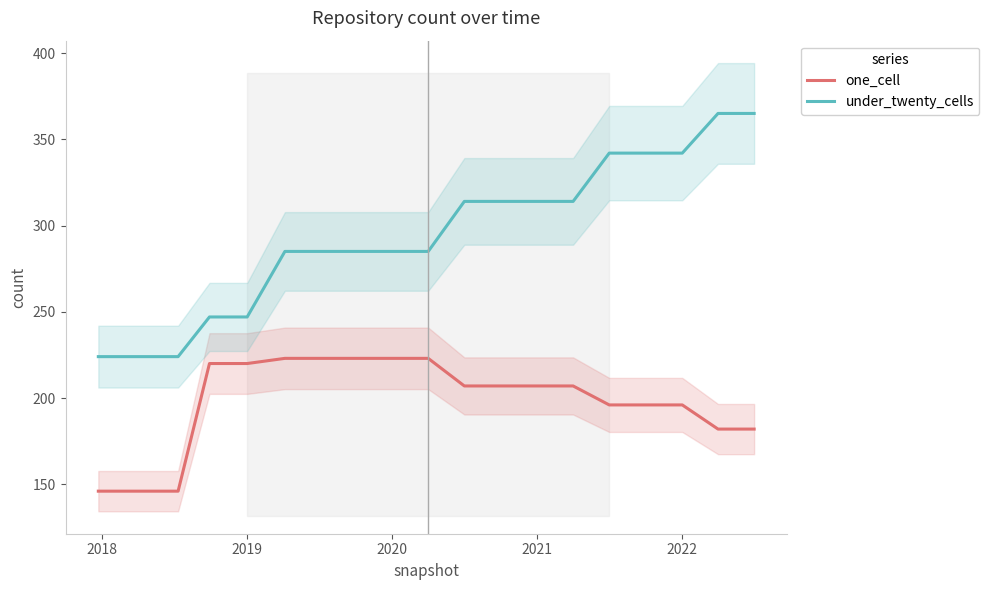

Rank the series by their average value, from lowest to highest.

one_cell, under_twenty_cells